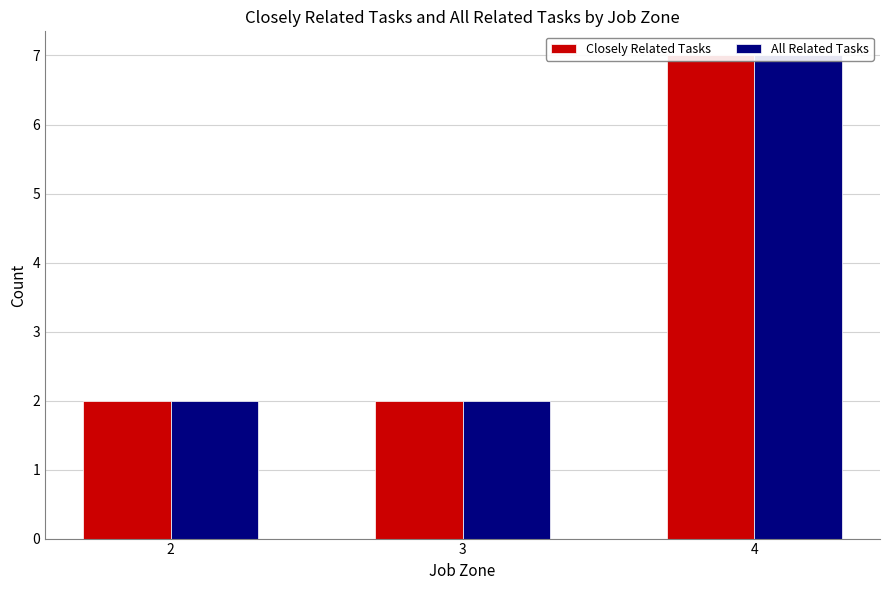

Reading left to right, transcribe all the data shown in this chart.

Closely Related Tasks: 2=2	3=2	4=7
All Related Tasks: 2=2	3=2	4=7